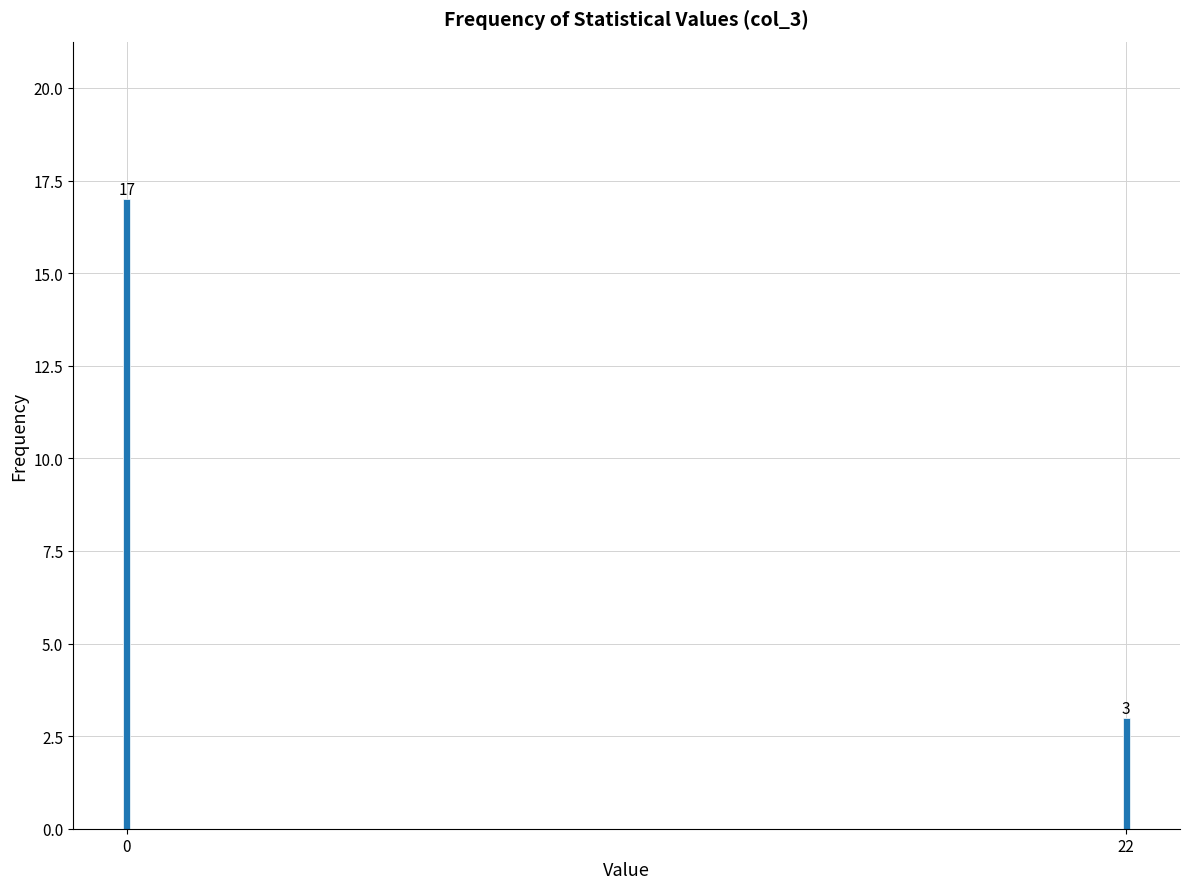

Reading left to right, transcribe all the data shown in this chart.

17	3